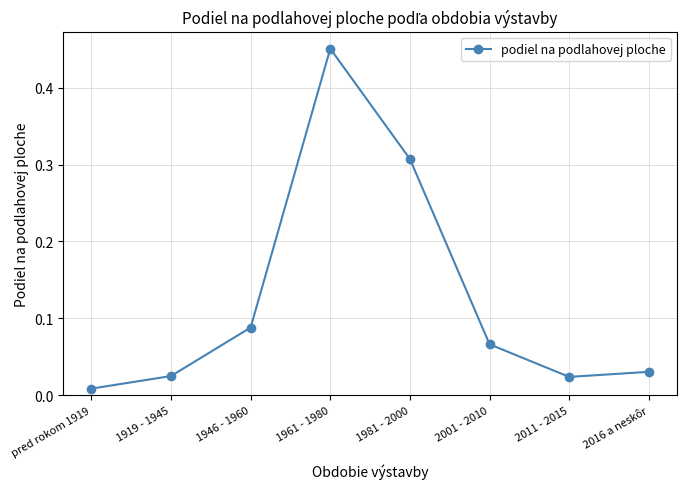

What is the sum of all values?

1.0